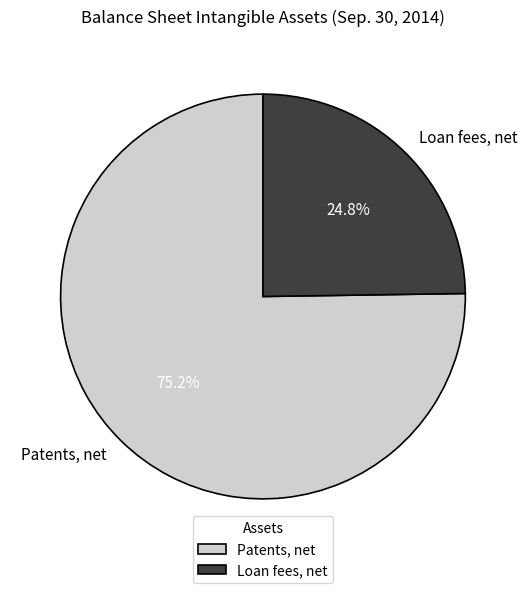

What is the largest slice in the pie chart?

Patents, net